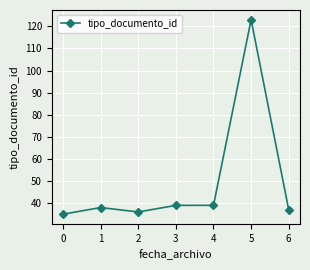

Count the number of data series in this chart.

1